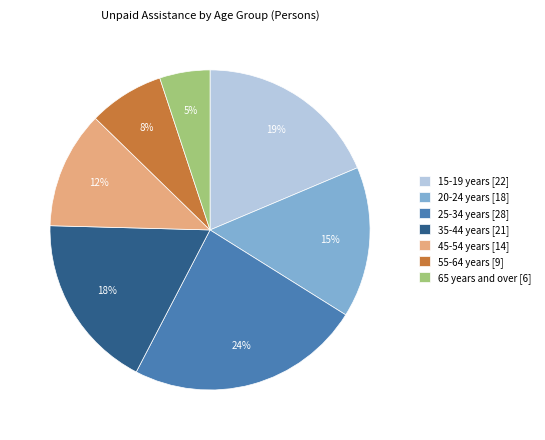

True or false: 15-19 years accounts for 28% of the total.

False